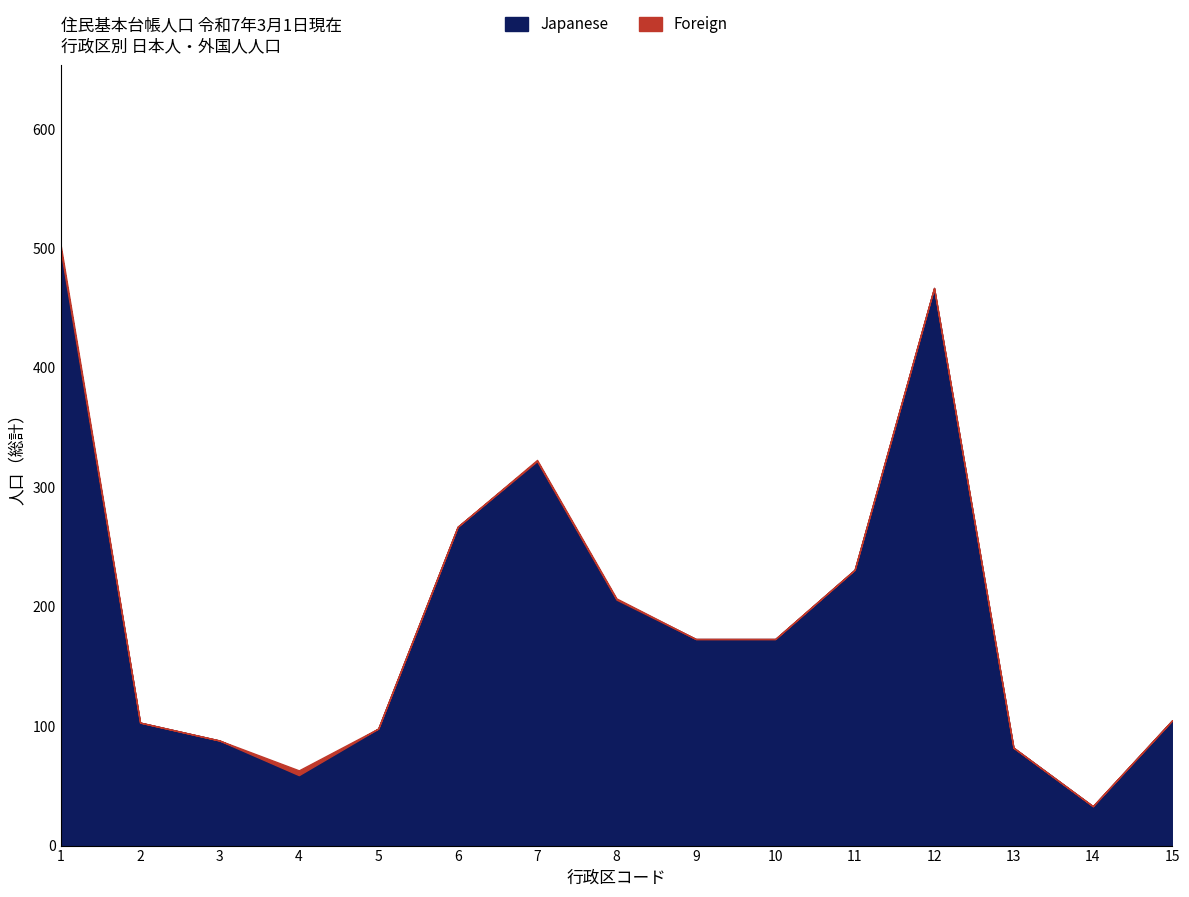

Which has a higher value, 9 or 3?

9